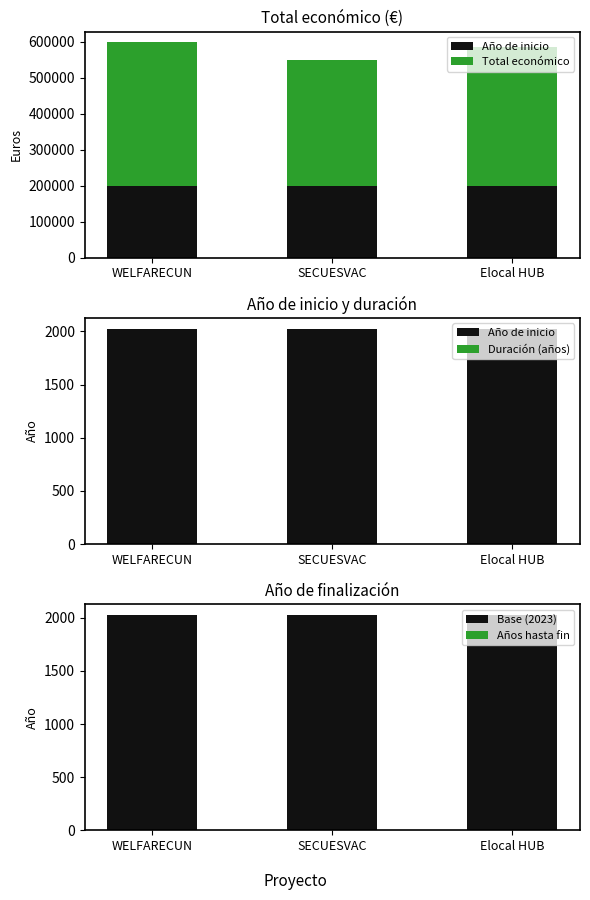

What is the sum of the Base (2023) values at SECUESVAC and WELFARECUN?

4046